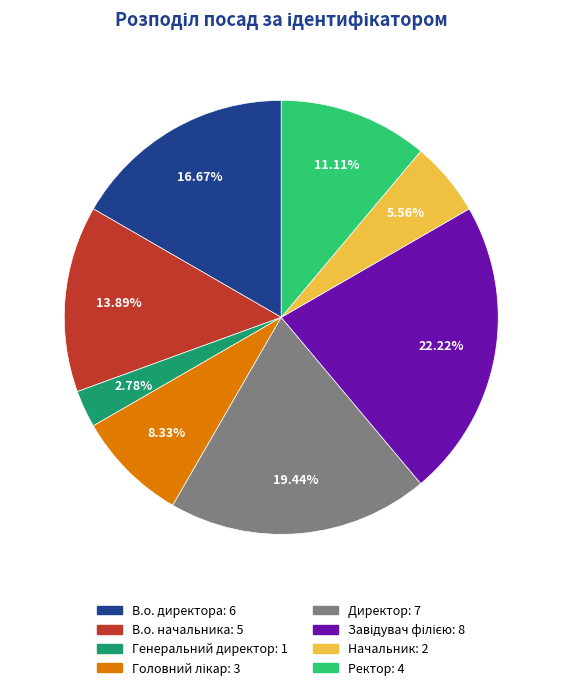

To the nearest percent, what portion does В.о. директора represent?

17%